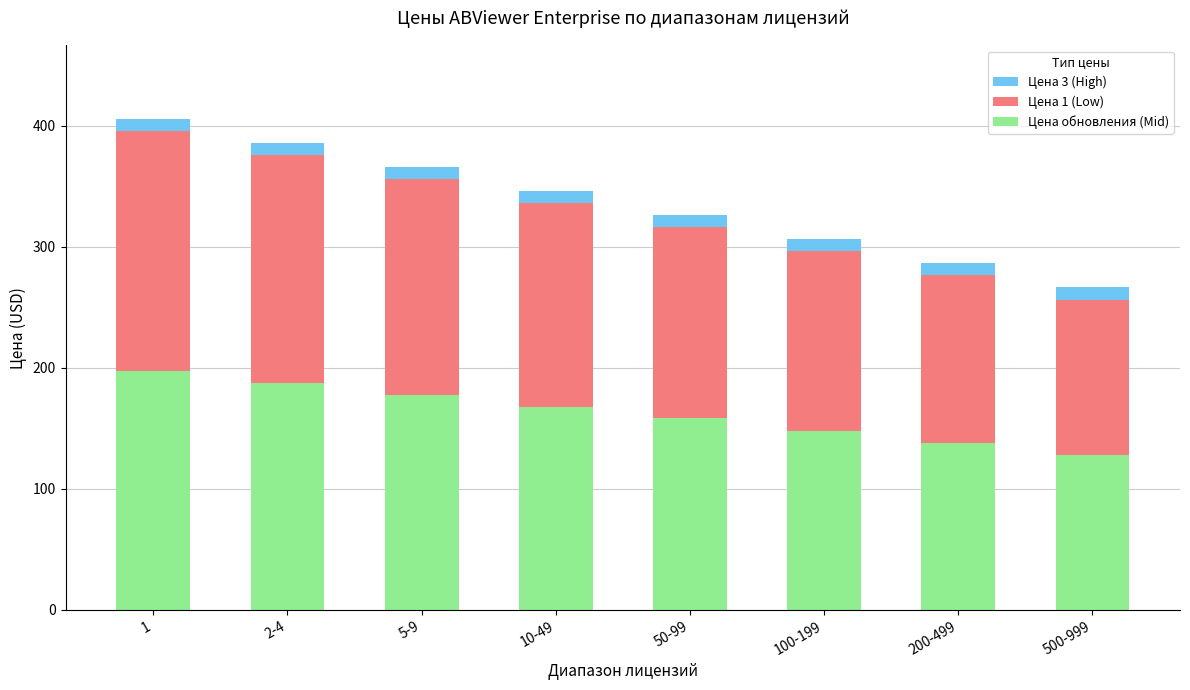

What is the approximate value of Цена обновления (Mid) at 100-199?

148.1